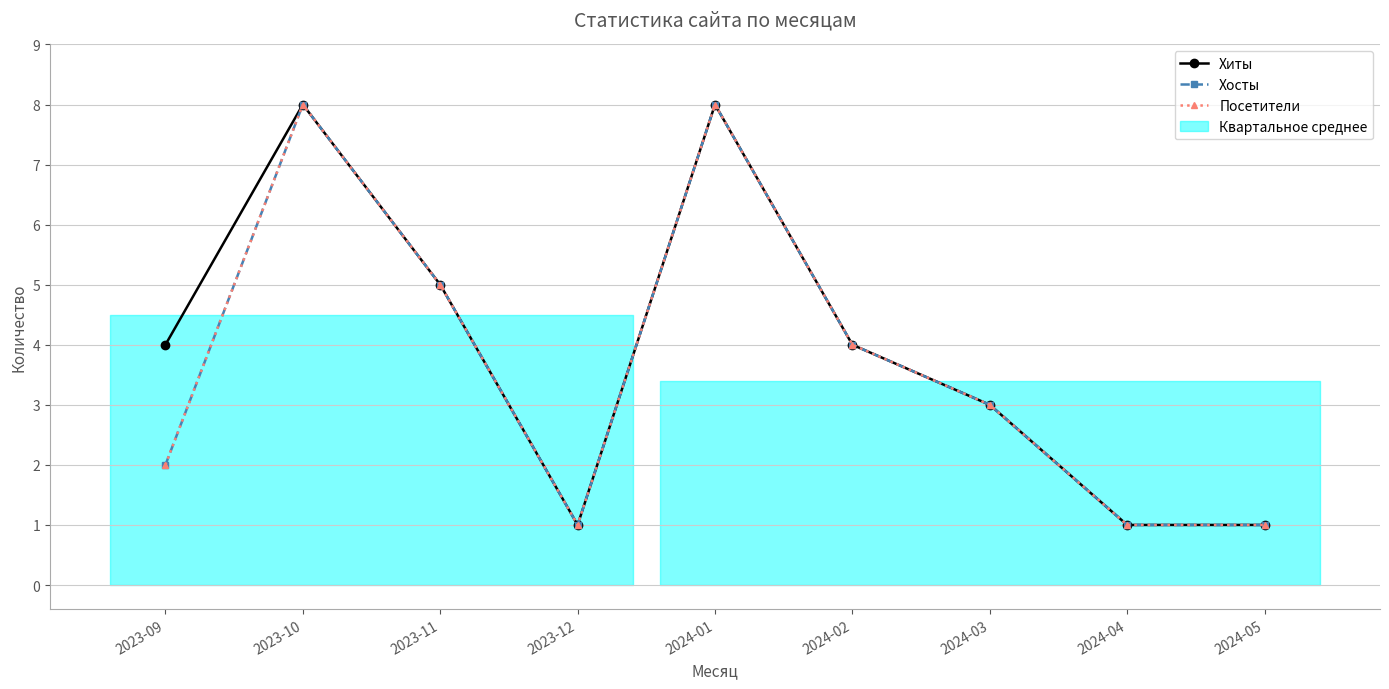

What position from the left is 2024-05?

9